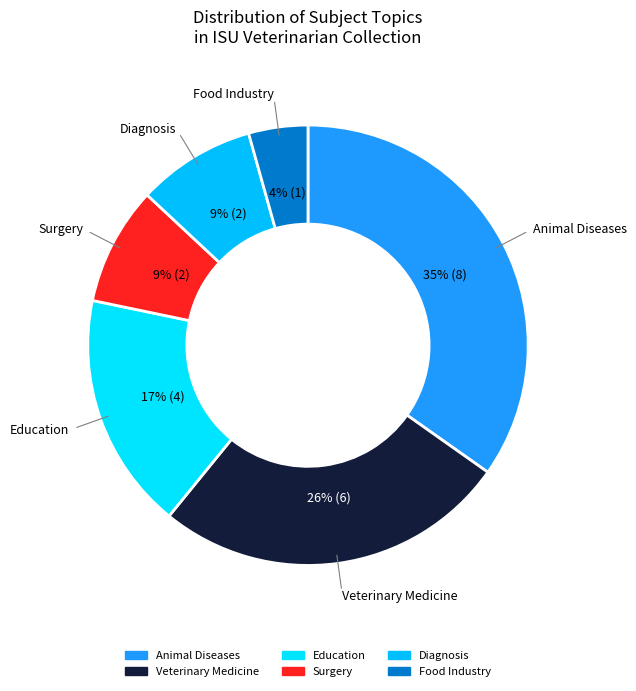

How many slices are in this pie chart?

6